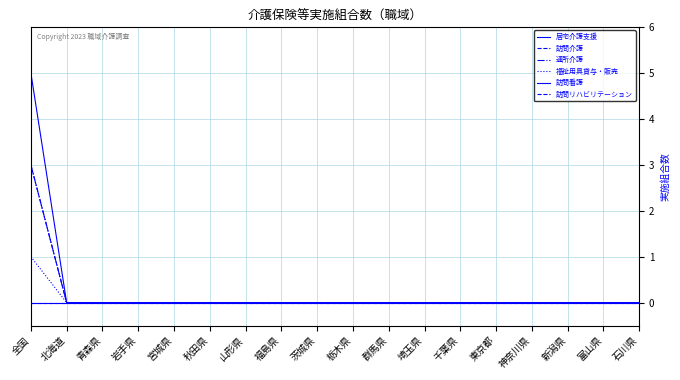

Is this an area chart (filled region under the line)?

No